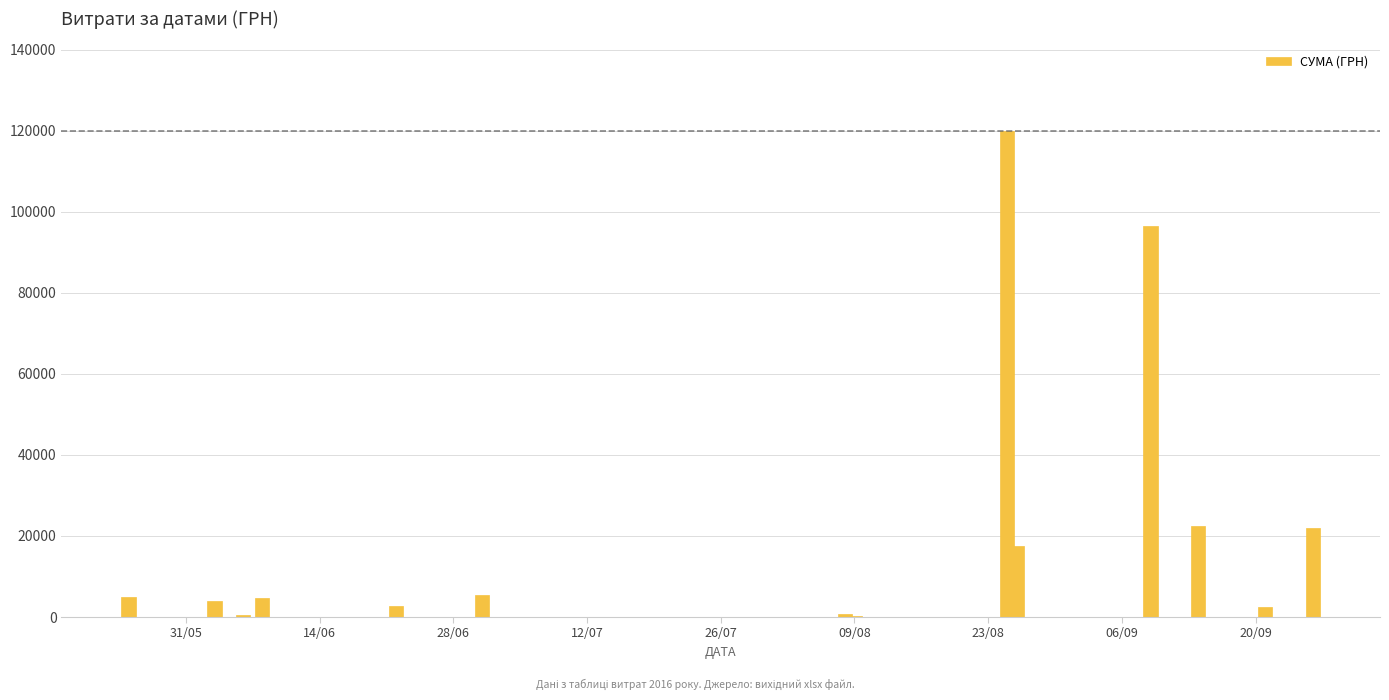

What is the average value?

21669.8